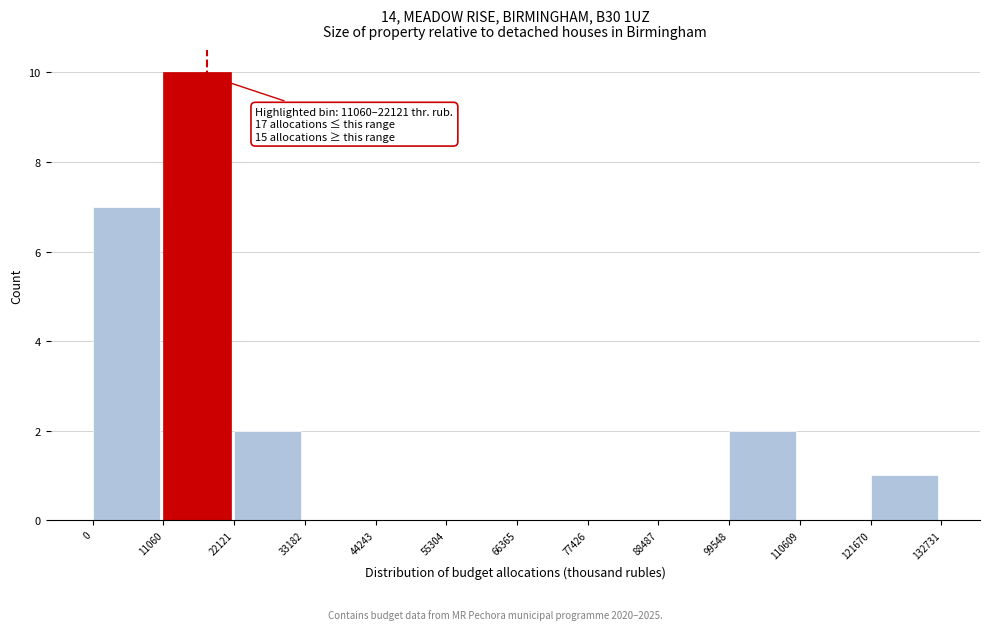

Which range on the x-axis has the tallest bar?

11060 to 22121